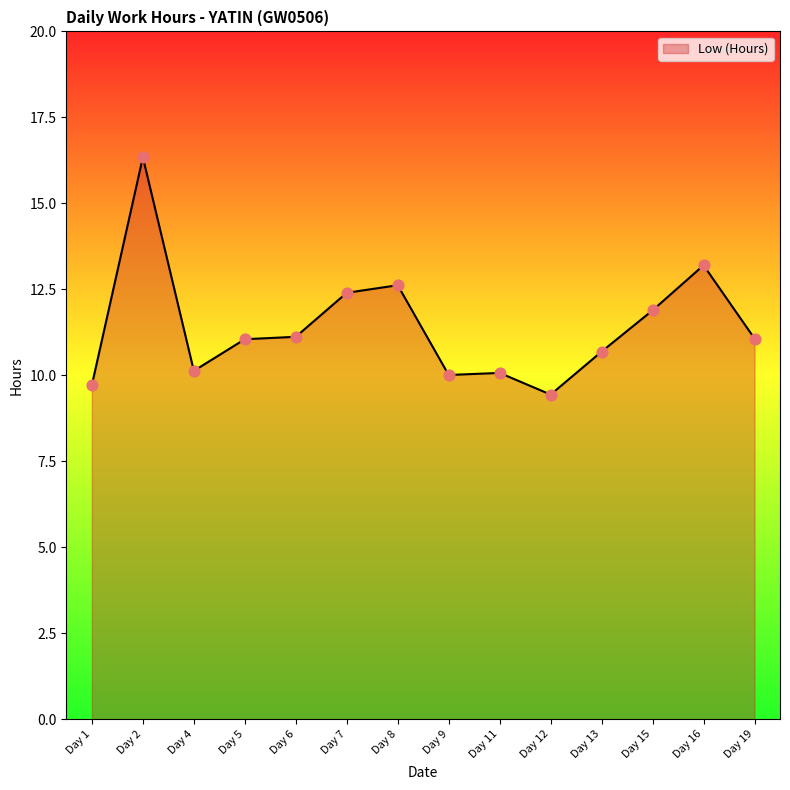

What is the change in value from Day 2 to Day 6?

-5.2